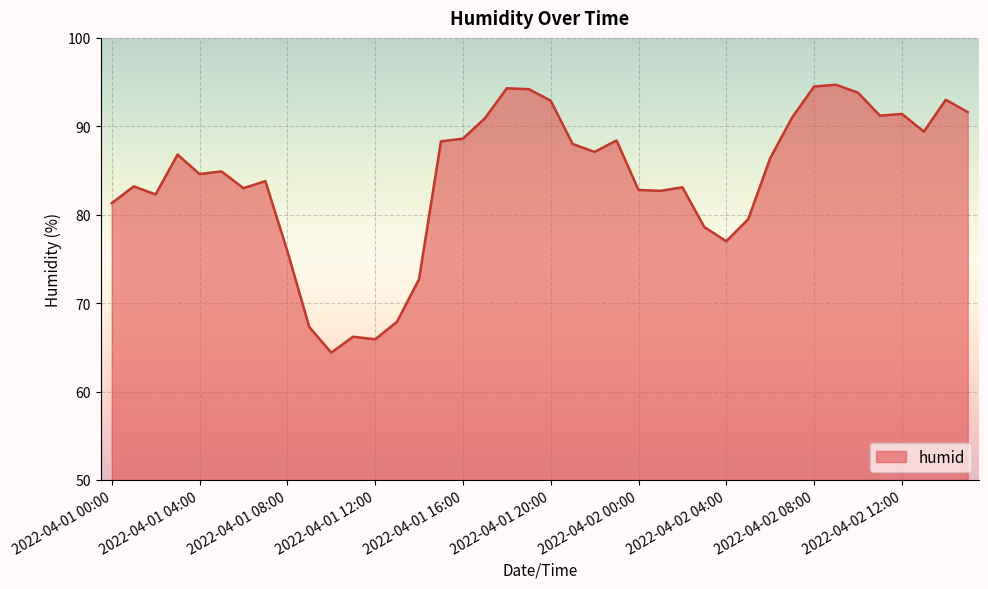

What is the minimum value shown in the chart?

64.4